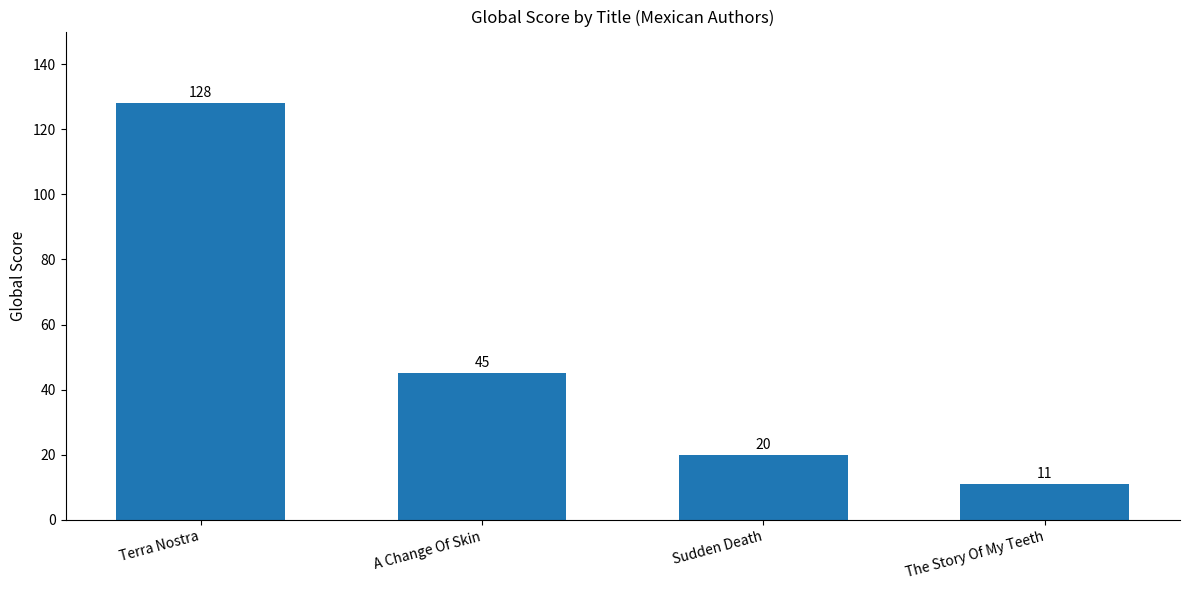

How many bars are there in total?

4